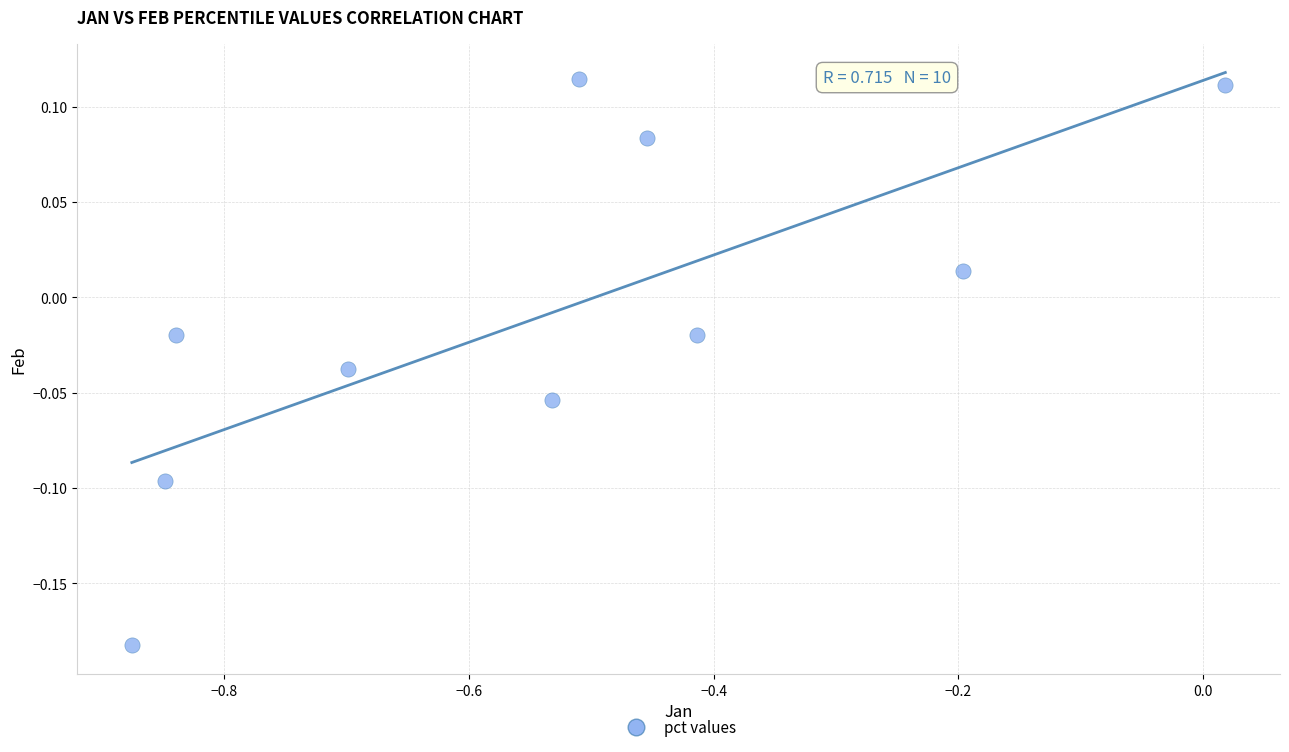

What is the average X value?

-0.5